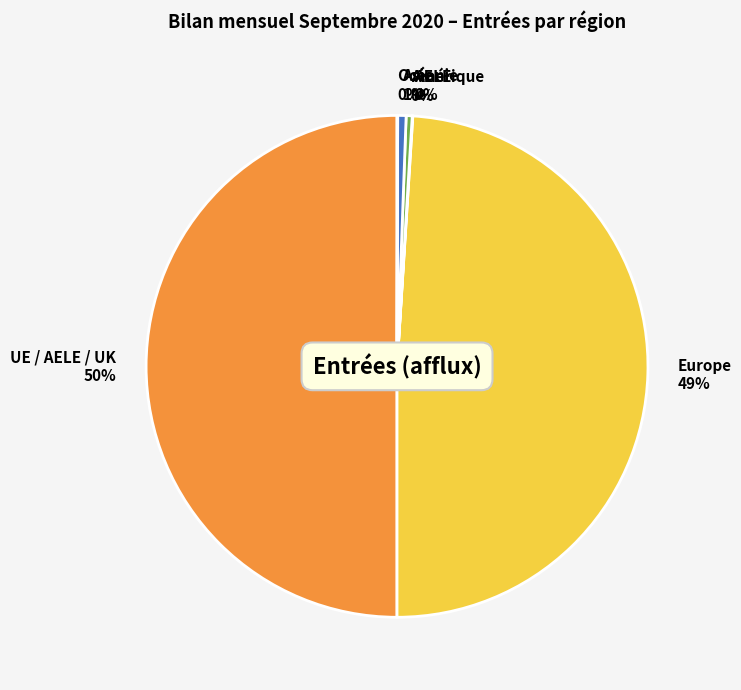

To the nearest percent, what is the average slice percentage?

17%